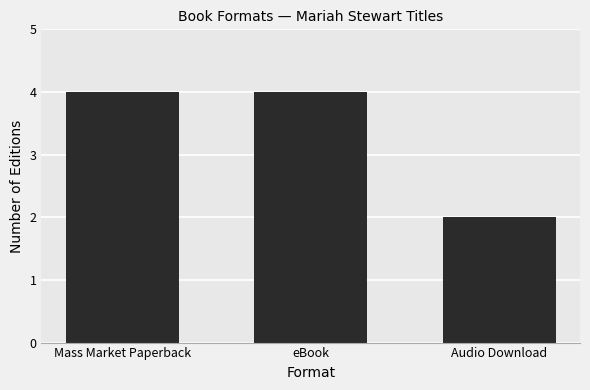

The value at eBook is 6. True or false?

False